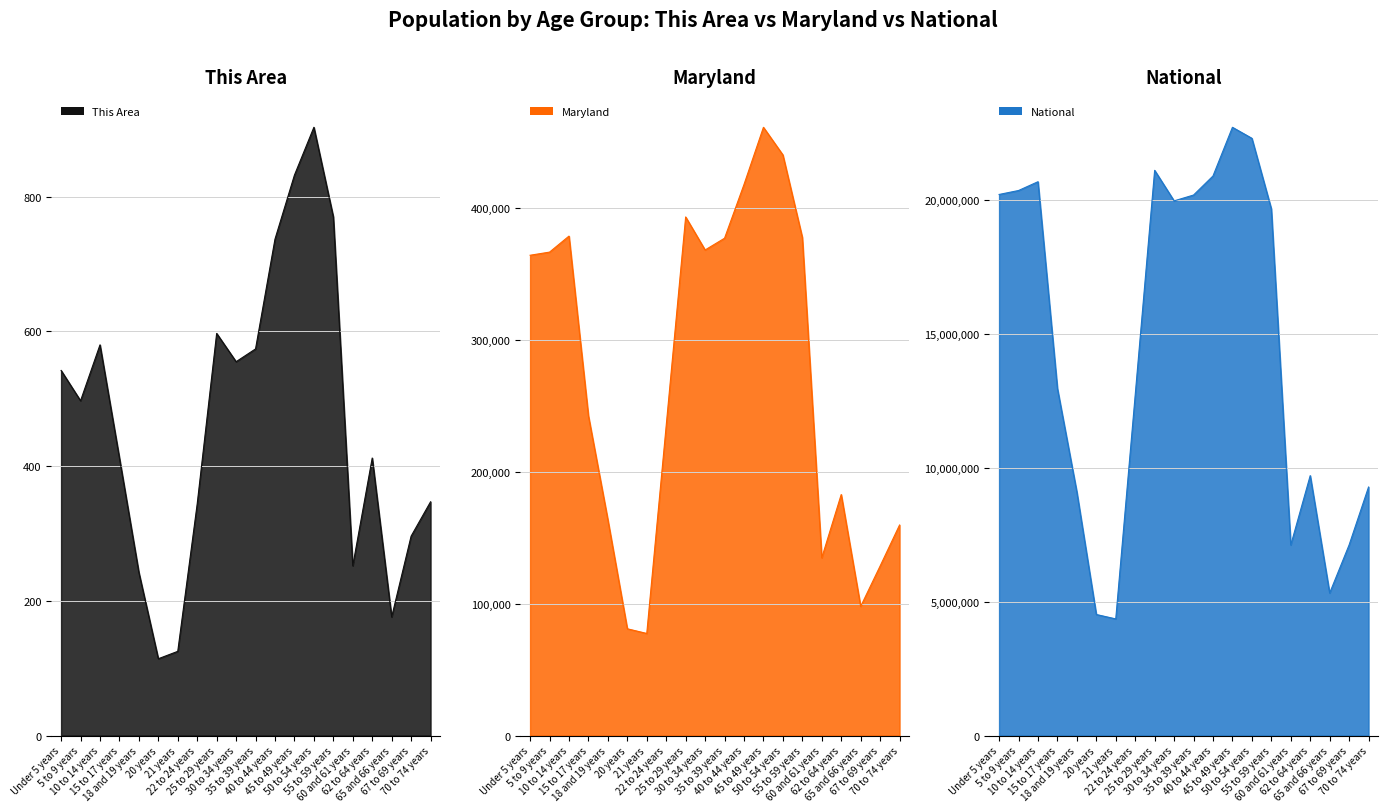

What is the approximate value of National at 40 to 44 years?

20890964